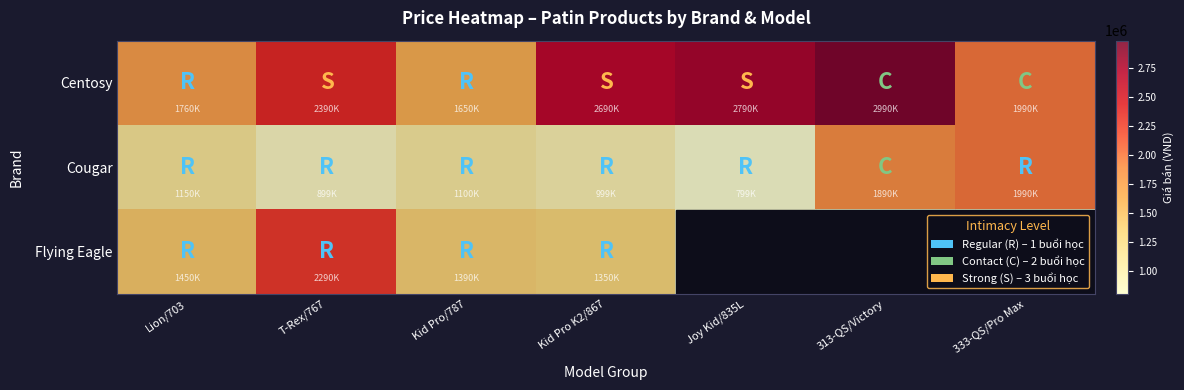

Rank the series by their maximum value, from lowest to highest.

Cougar, Flying Eagle, Centosy